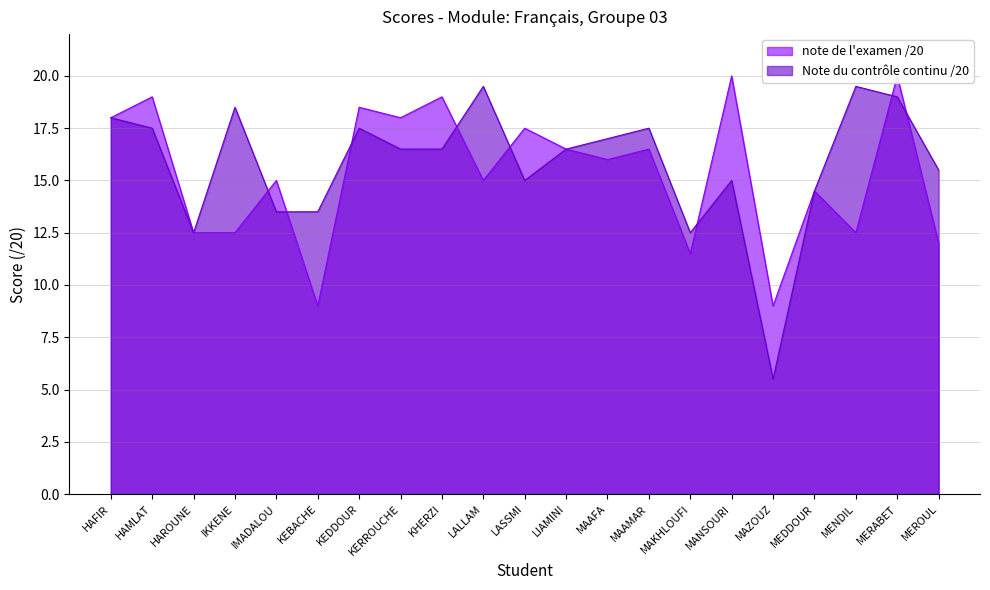

How many times do Note du contrôle continu /20 and note de l'examen /20 cross each other?

8